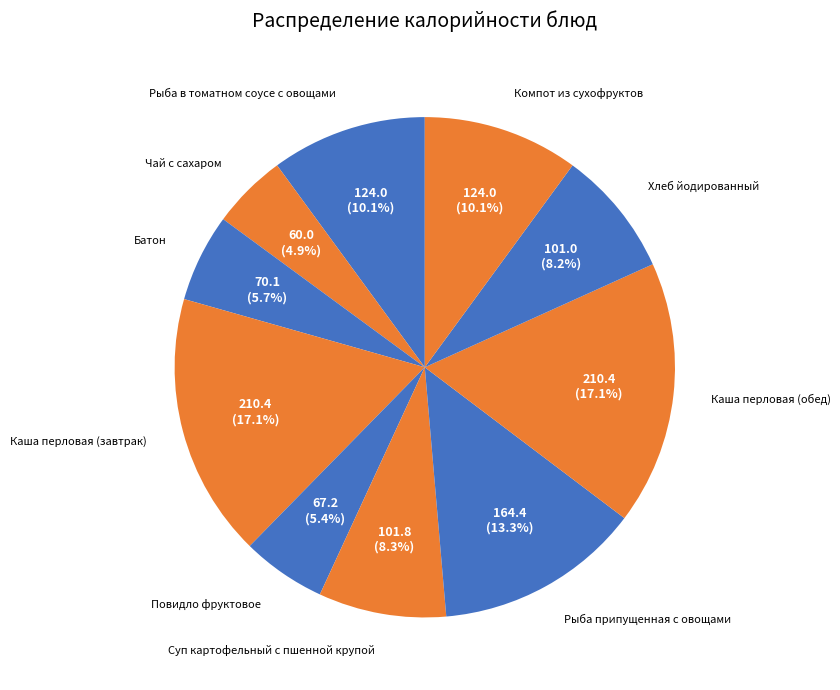

How many slices are in this pie chart?

10